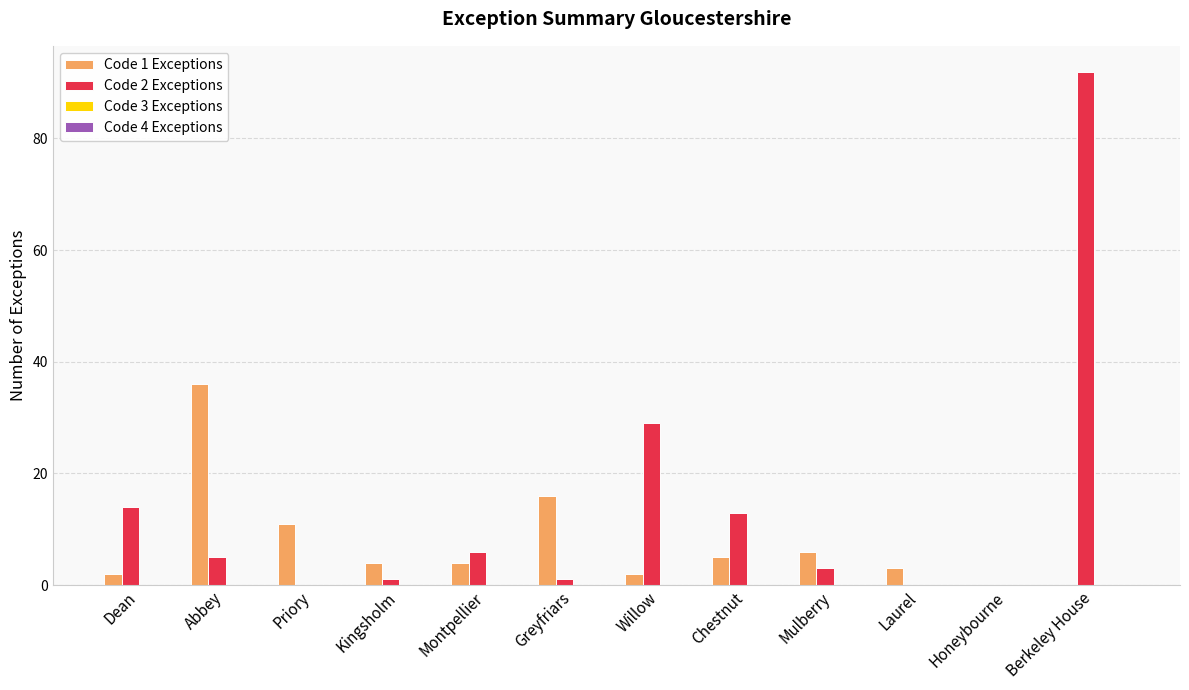

Which category has the highest value in the Code 2 Exceptions series?

Berkeley House